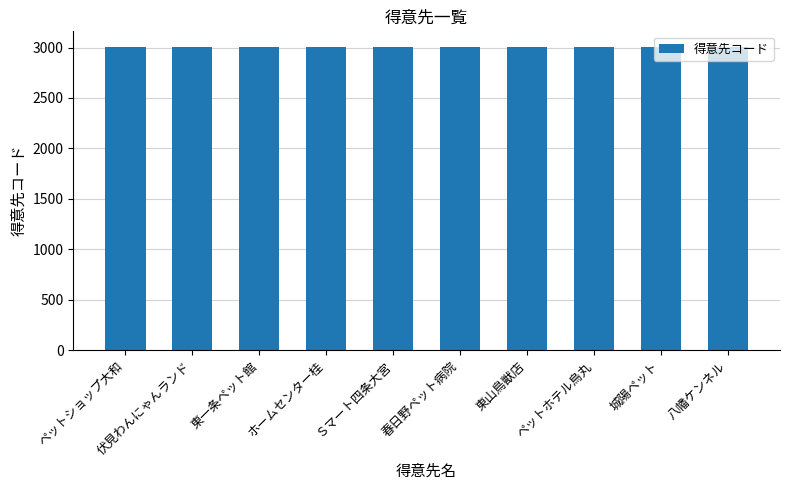

What is the average value?

3006